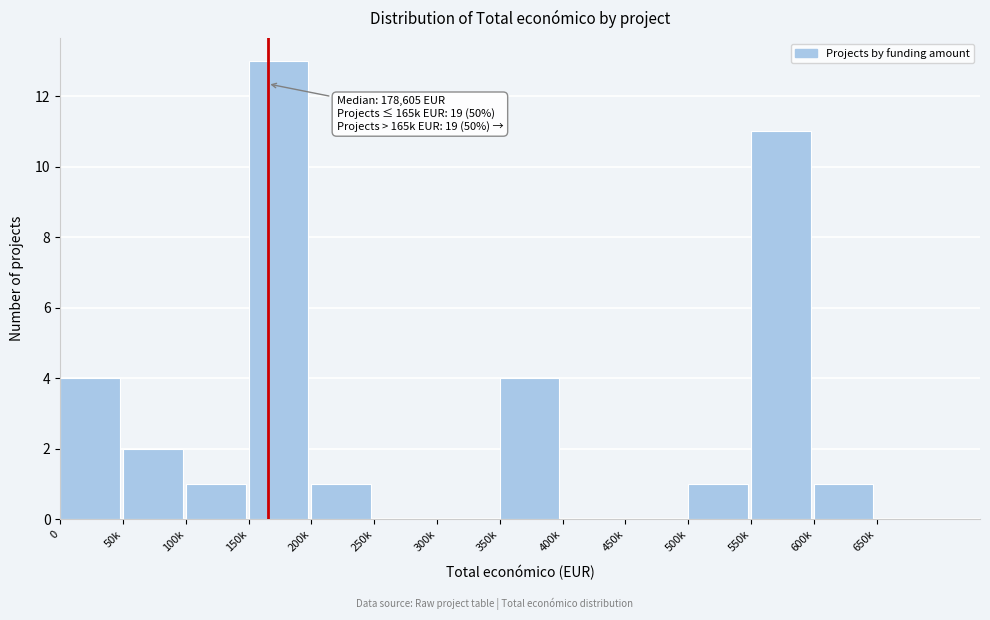

Reading left to right, list all the values displayed in this chart.

0=4	50k=2	100k=1	150k=13	200k=1	250k=0	300k=0	350k=4	400k=0	450k=0	500k=1	550k=11	600k=1	650k=0